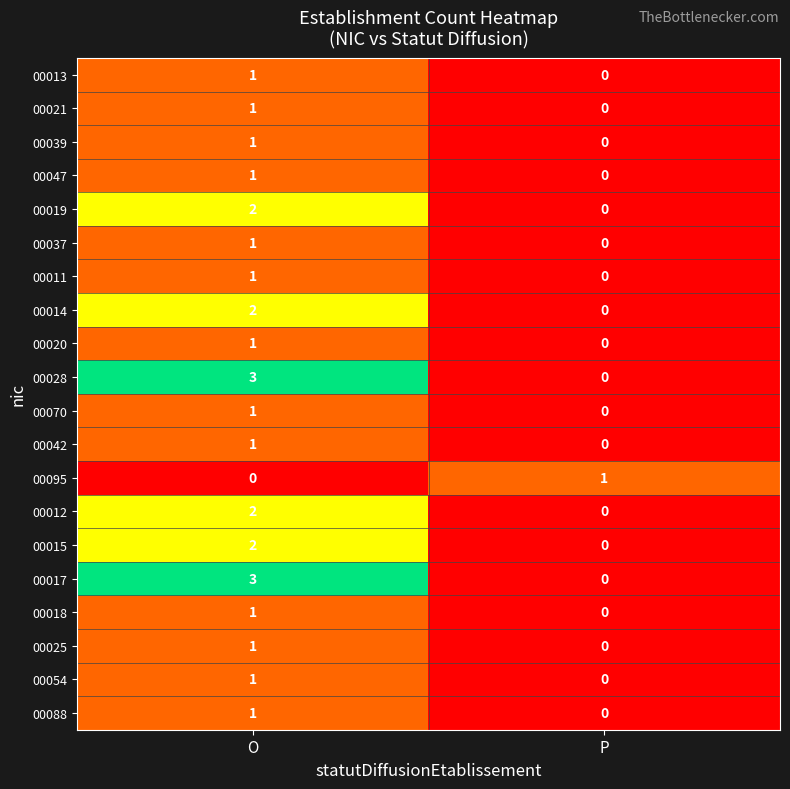

Is the value of 00020 at O greater than the value of 00028 at P?

Yes